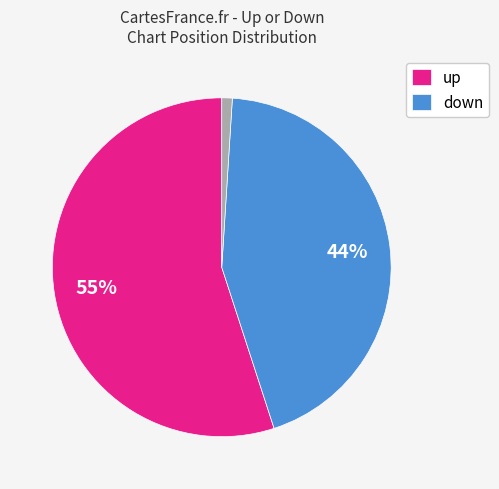

Does any single category account for the majority?

Yes